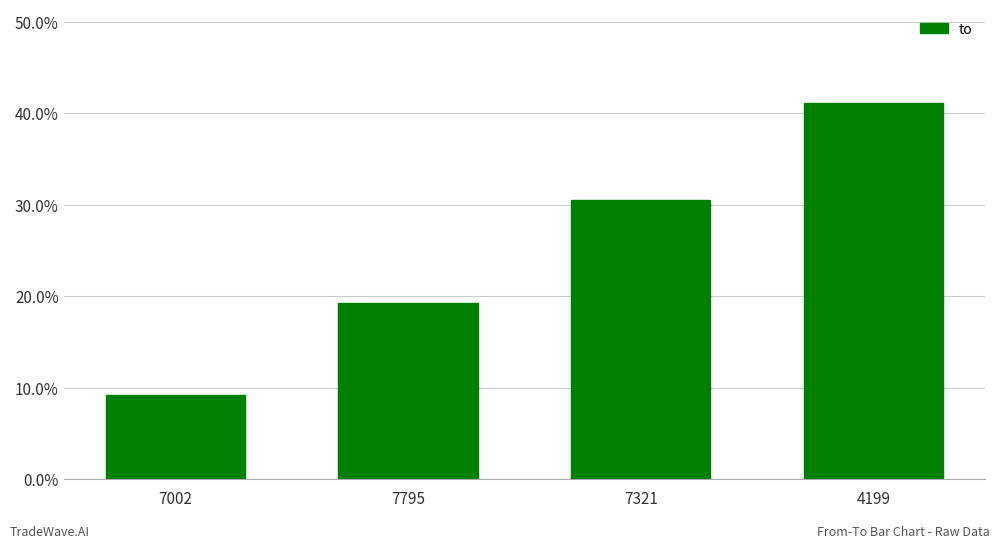

What is the minimum value shown in the chart?

0.1